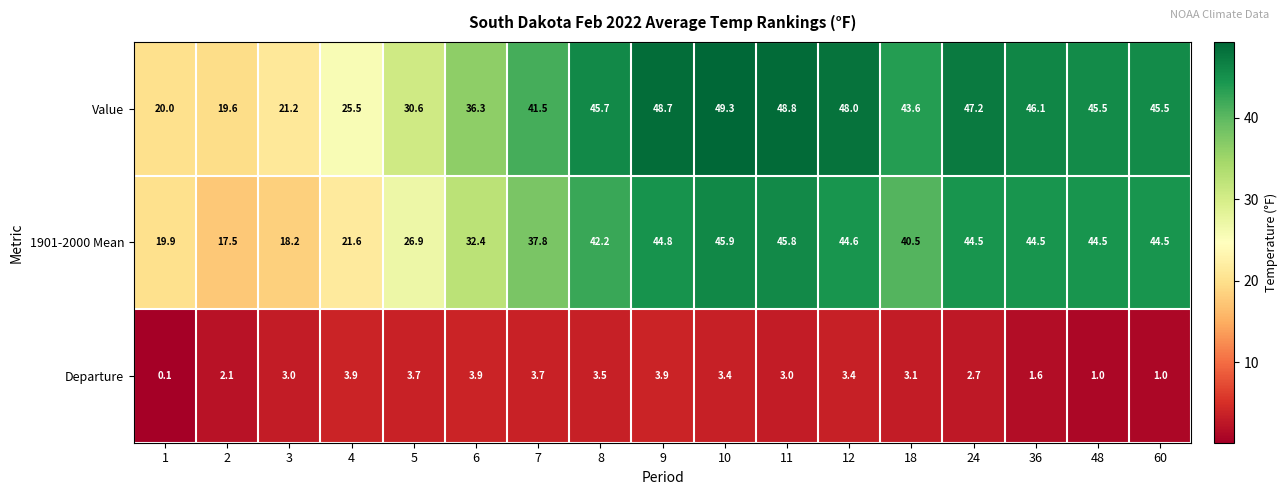

What is the difference between the second highest and second lowest values in the Value series?

28.8